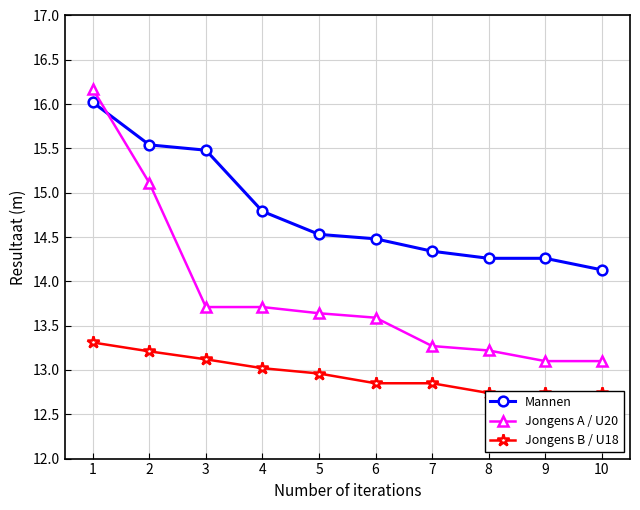

What is the value of the Jongens A / U20 point at the 10th from the left?

13.1